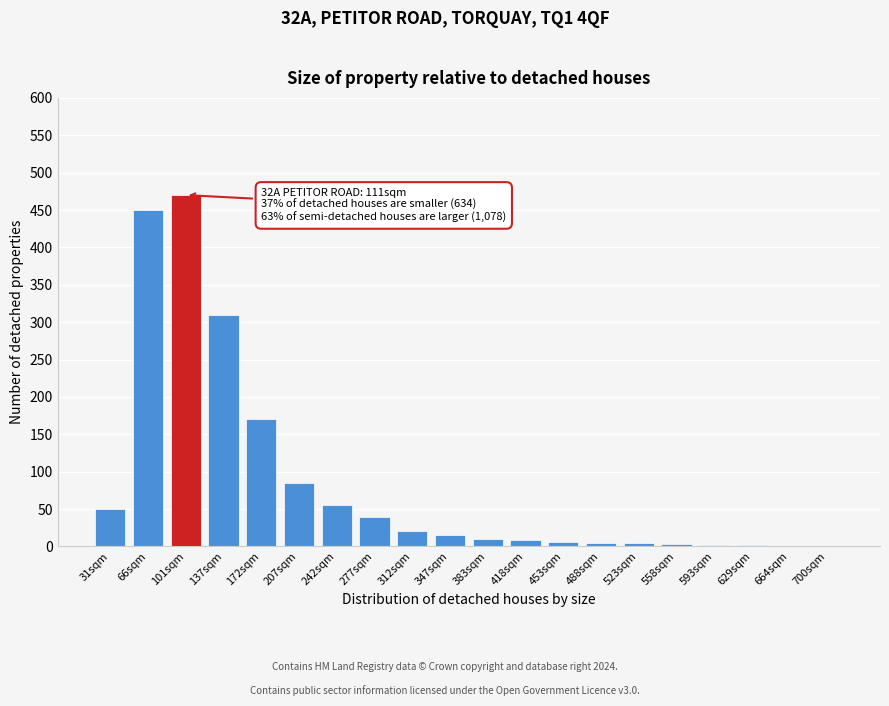

What is the change in value from 137sqm to 207sqm?

-225